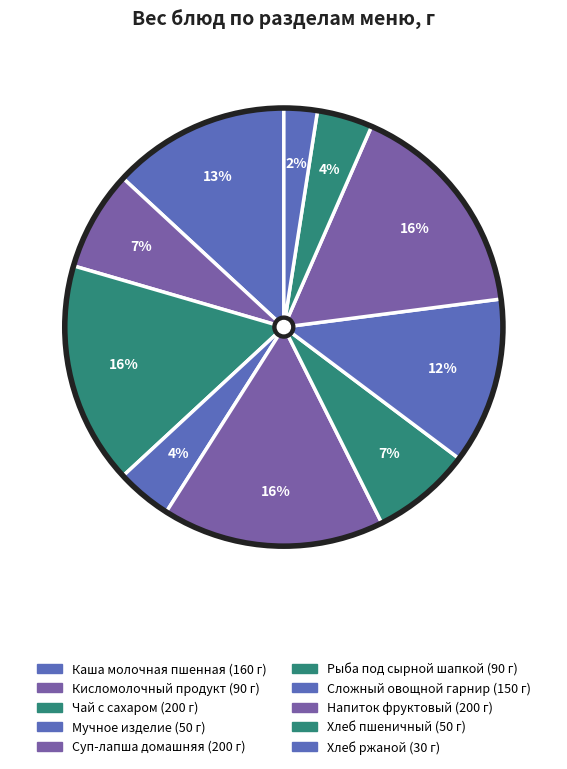

To the nearest percent, what is the difference between the Мучное изделие and Рыба под сырной шапкой slice percentages?

3%